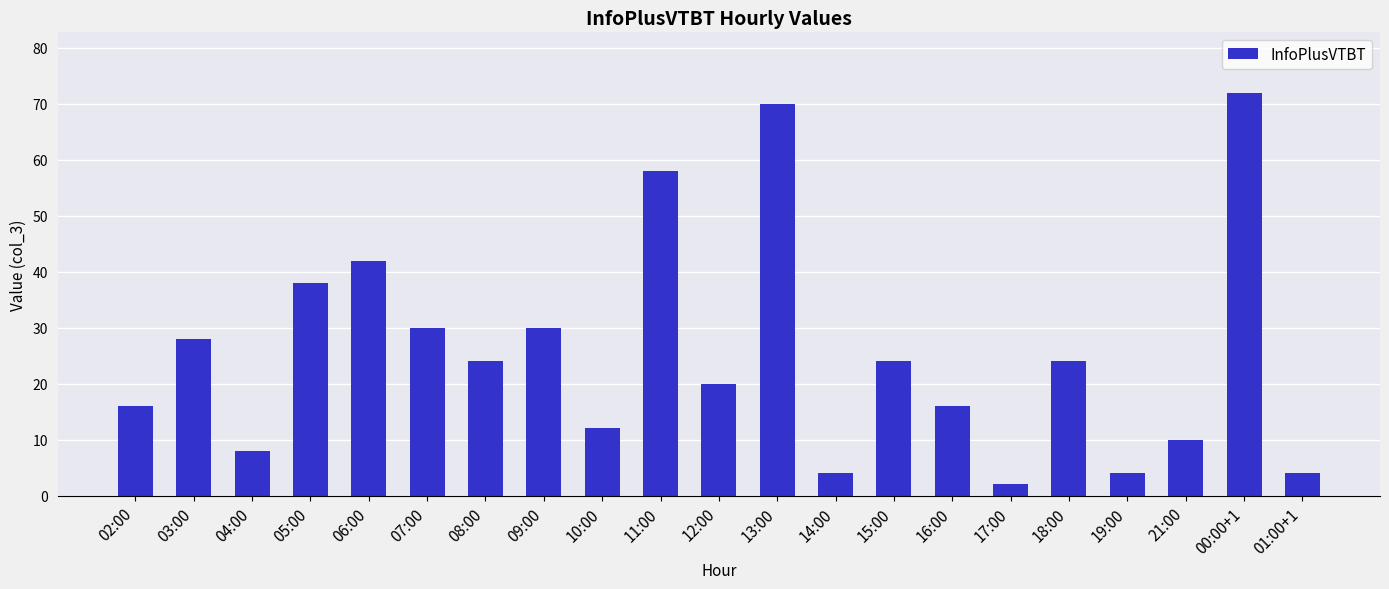

Approximately how many times larger is the value at 14:00 compared to 06:00?

0.1